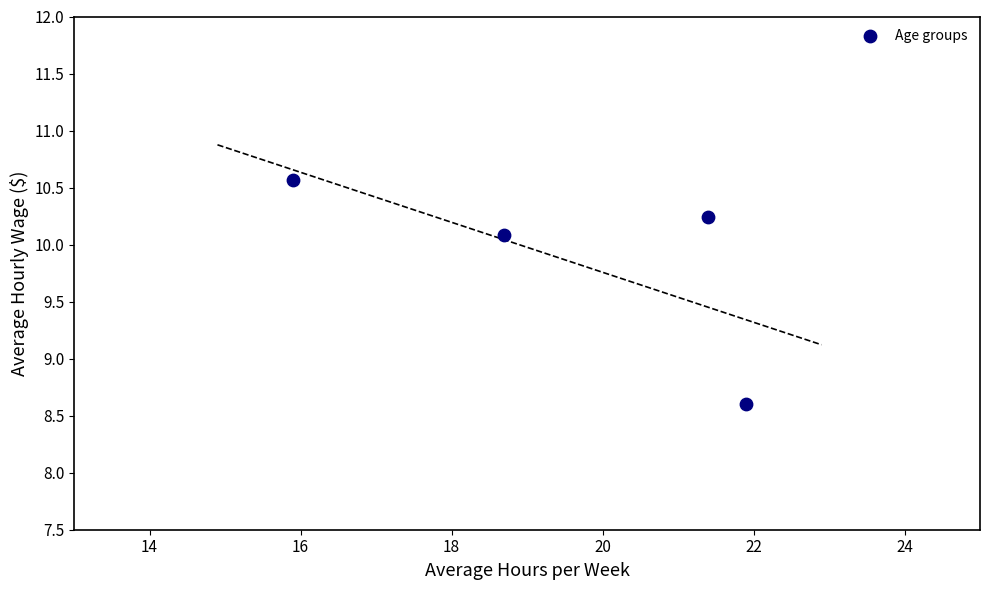

What Y value in the scatter plot is closest to 9?

8.6